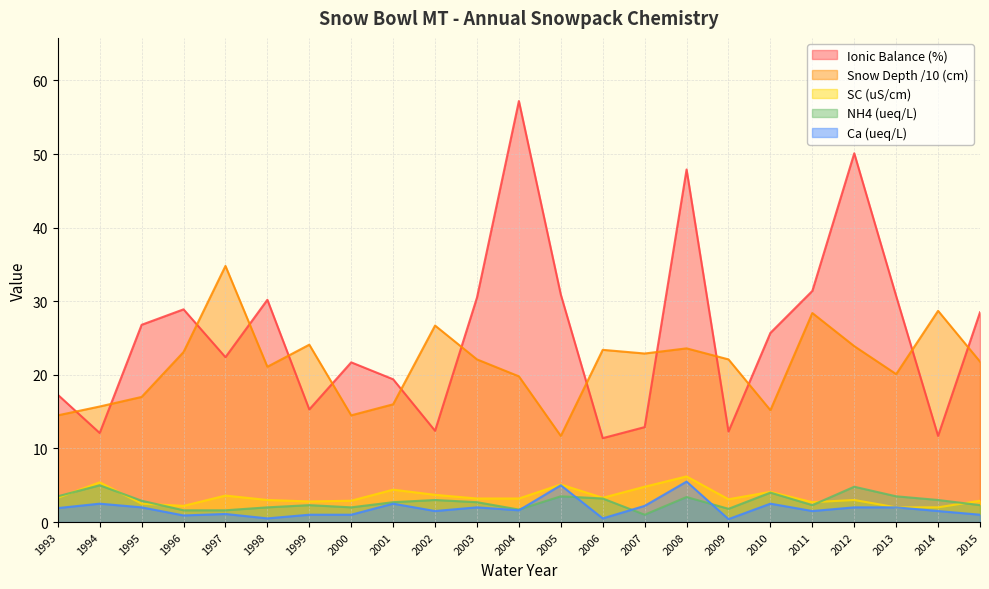

Reading left to right, transcribe all the data shown in this chart.

Ionic Balance (%): 1993=17.3	1994=12.1	1995=26.8	1996=28.9	1997=22.4	1998=30.2	1999=15.3	2000=21.7	2001=19.4	2002=12.4	2003=30.5	2004=57.2	2005=30.9	2006=11.4	2007=12.9	2008=47.9	2009=12.3	2010=25.7	2011=31.4	2012=50.1	2013=30.7	2014=11.7	2015=28.5
Snow Depth (cm): 1993=14.5	1994=15.7	1995=17.0	1996=23.1	1997=34.8	1998=21.1	1999=24.1	2000=14.5	2001=16.0	2002=26.7	2003=22.1	2004=19.8	2005=11.7	2006=23.4	2007=22.9	2008=23.6	2009=22.1	2010=15.2	2011=28.4	2012=23.9	2013=20.1	2014=28.7	2015=21.8
SC (uS/cm): 1993=3.3	1994=5.4	1995=2.5	1996=2.2	1997=3.6	1998=3.0	1999=2.8	2000=2.9	2001=4.4	2002=3.7	2003=3.2	2004=3.2	2005=5.1	2006=3.3	2007=4.8	2008=6.2	2009=3.1	2010=4.1	2011=2.7	2012=3.0	2013=2.0	2014=2.0	2015=2.9
NH4 (ueq/L): 1993=3.5	1994=5.0	1995=2.9	1996=1.6	1997=1.6	1998=2.0	1999=2.3	2000=2.0	2001=2.7	2002=3.0	2003=2.7	2004=1.7	2005=3.5	2006=3.2	2007=1.0	2008=3.4	2009=1.8	2010=4.0	2011=2.3	2012=4.8	2013=3.5	2014=3.0	2015=2.3
Ca (ueq/L): 1993=1.9	1994=2.5	1995=2.0	1996=0.9	1997=1.1	1998=0.5	1999=1.0	2000=1.0	2001=2.5	2002=1.5	2003=2.0	2004=1.6	2005=5.0	2006=0.5	2007=2.2	2008=5.5	2009=0.4	2010=2.5	2011=1.5	2012=2.0	2013=2.0	2014=1.5	2015=1.0